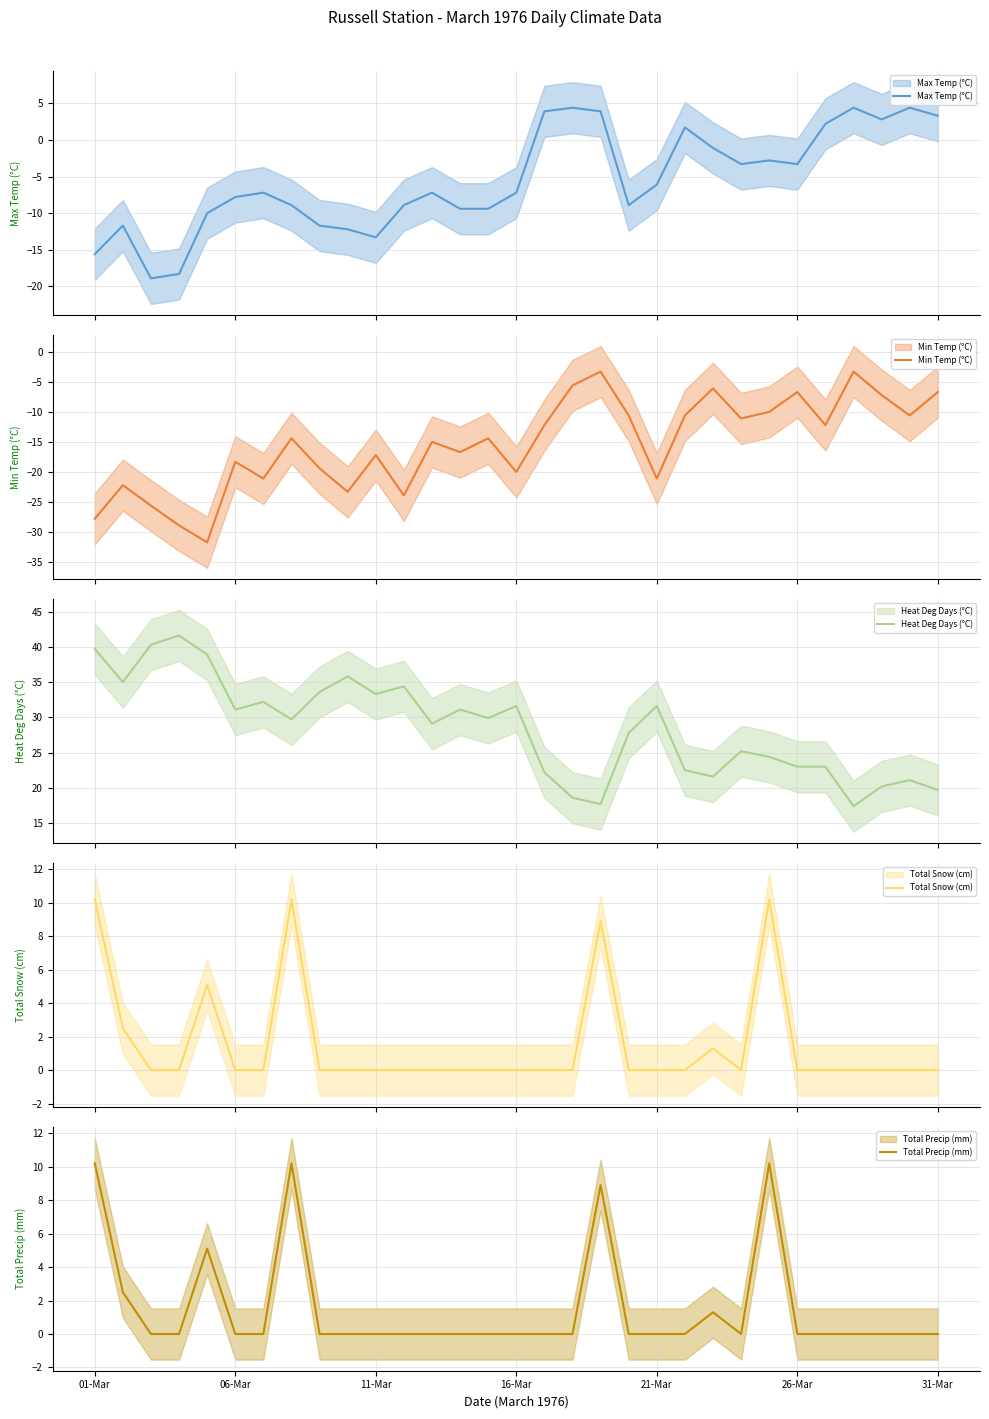

True or false: Total Precip (mm) and Heat Deg Days (°C) cross at least once.

False